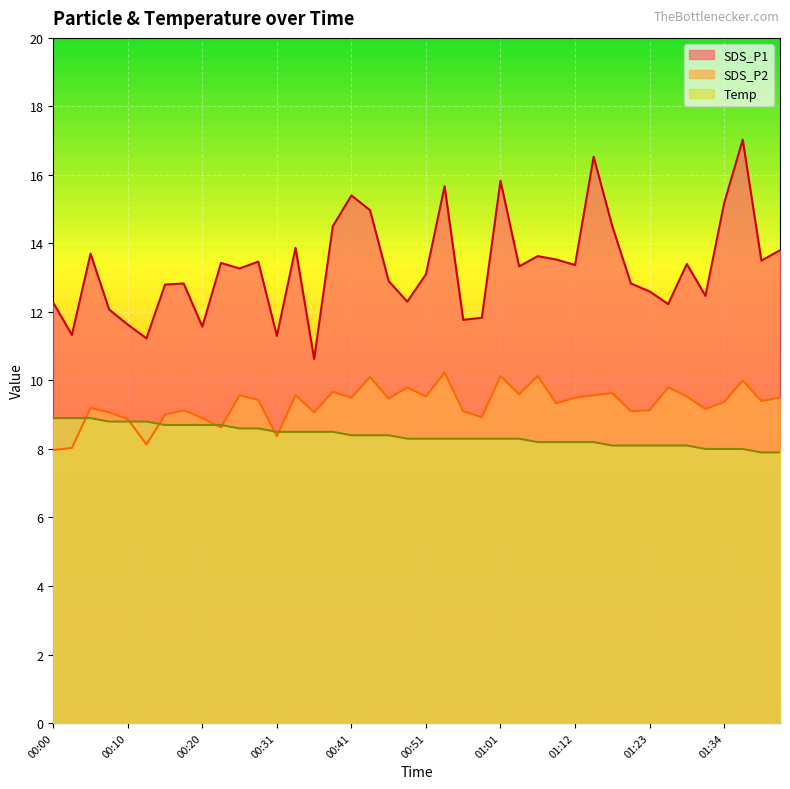

Reading right to left, what are all the values shown in this chart?

SDS_P1: 01:41=13.8	01:39=13.5	01:36=17.0	01:34=15.2	01:31=12.5	01:28=13.4	01:25=12.2	01:23=12.6	01:20=12.8	01:17=14.5	01:15=16.5	01:12=13.4	01:09=13.5	01:07=13.6	01:04=13.3	01:01=15.8	00:59=11.8	00:56=11.8	00:54=15.7	00:51=13.1	00:49=12.3	00:46=12.9	00:43=15.0	00:41=15.4	00:38=14.5	00:36=10.6	00:33=13.9	00:31=11.3	00:28=13.5	00:26=13.3	00:23=13.4	00:20=11.6	00:18=12.8	00:15=12.8	00:13=11.2	00:10=11.6	00:08=12.1	00:05=13.7	00:03=11.3	00:00=12.3
SDS_P2: 01:41=9.5	01:39=9.4	01:36=10.0	01:34=9.4	01:31=9.2	01:28=9.5	01:25=9.8	01:23=9.1	01:20=9.1	01:17=9.6	01:15=9.6	01:12=9.5	01:09=9.3	01:07=10.1	01:04=9.6	01:01=10.1	00:59=8.9	00:56=9.1	00:54=10.2	00:51=9.5	00:49=9.8	00:46=9.5	00:43=10.1	00:41=9.5	00:38=9.7	00:36=9.1	00:33=9.6	00:31=8.4	00:28=9.4	00:26=9.6	00:23=8.6	00:20=8.9	00:18=9.1	00:15=9.0	00:13=8.1	00:10=8.9	00:08=9.1	00:05=9.2	00:03=8.0	00:00=8.0
Temp: 01:41=7.9	01:39=7.9	01:36=8.0	01:34=8.0	01:31=8.0	01:28=8.1	01:25=8.1	01:23=8.1	01:20=8.1	01:17=8.1	01:15=8.2	01:12=8.2	01:09=8.2	01:07=8.2	01:04=8.3	01:01=8.3	00:59=8.3	00:56=8.3	00:54=8.3	00:51=8.3	00:49=8.3	00:46=8.4	00:43=8.4	00:41=8.4	00:38=8.5	00:36=8.5	00:33=8.5	00:31=8.5	00:28=8.6	00:26=8.6	00:23=8.7	00:20=8.7	00:18=8.7	00:15=8.7	00:13=8.8	00:10=8.8	00:08=8.8	00:05=8.9	00:03=8.9	00:00=8.9